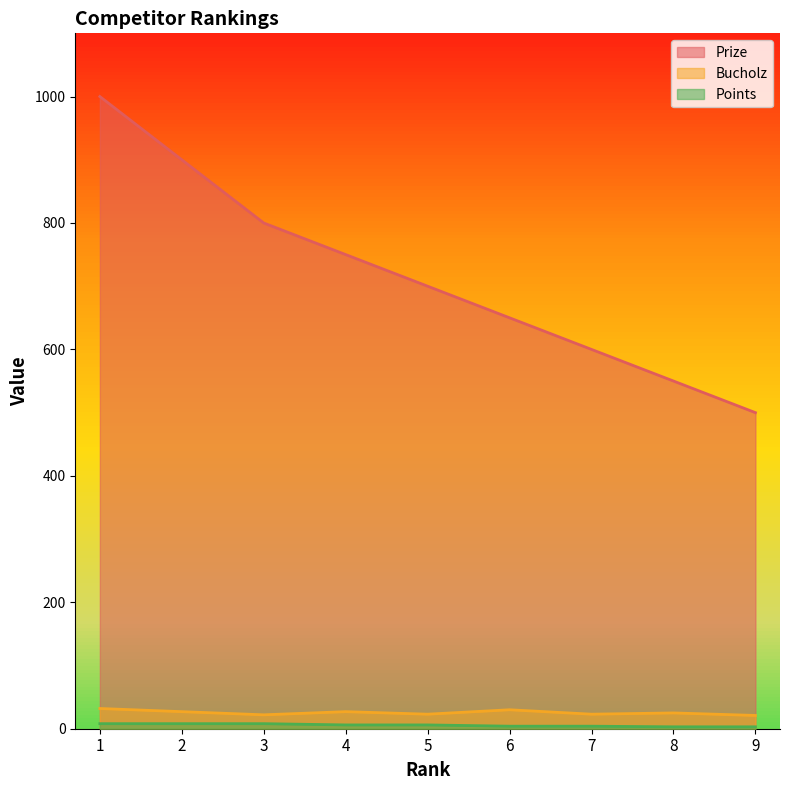

What is the spread (max minus min) of values at 7?

596